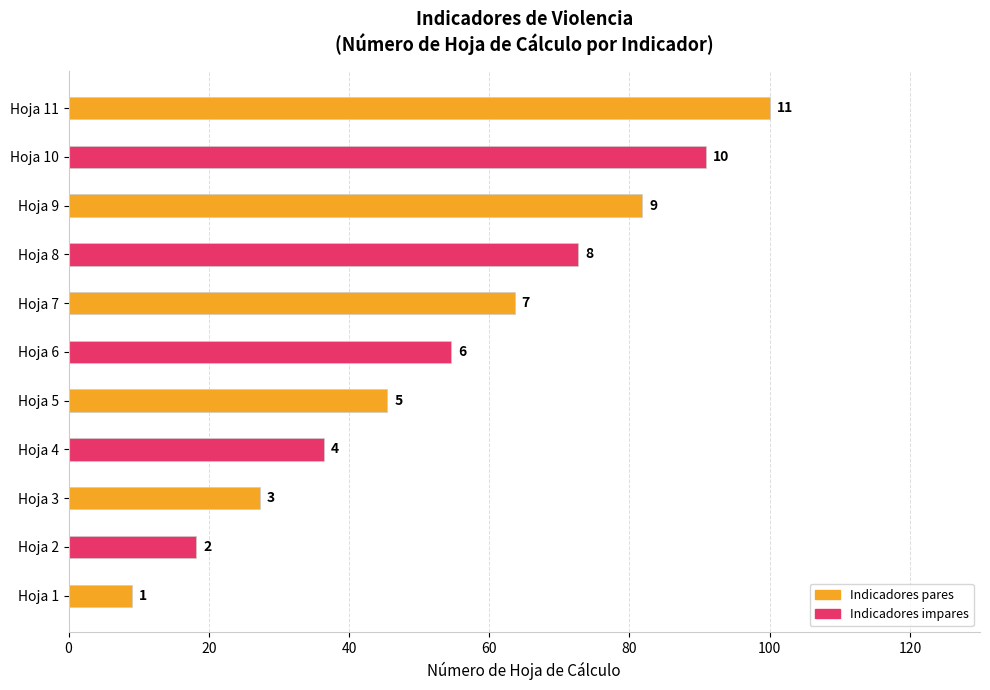

Are the bars horizontal?

Yes